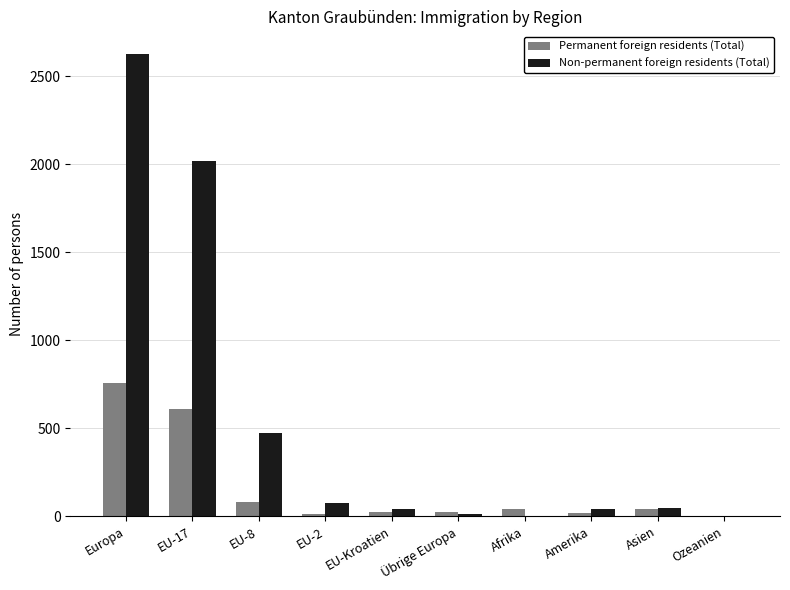

Where does the Non-permanent foreign residents (Total) series first go above 45?

Europa